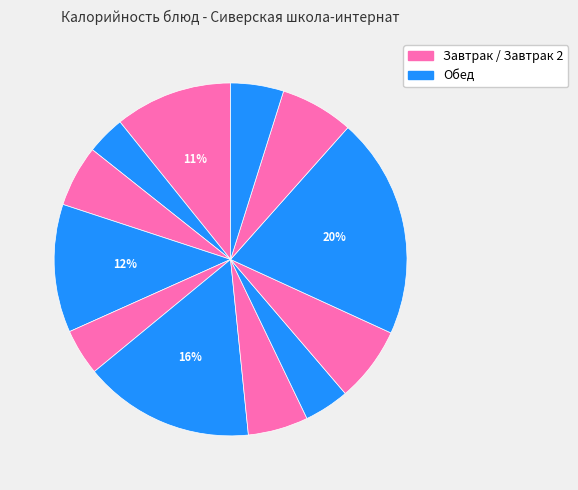

Count the number of slices in the pie.

12